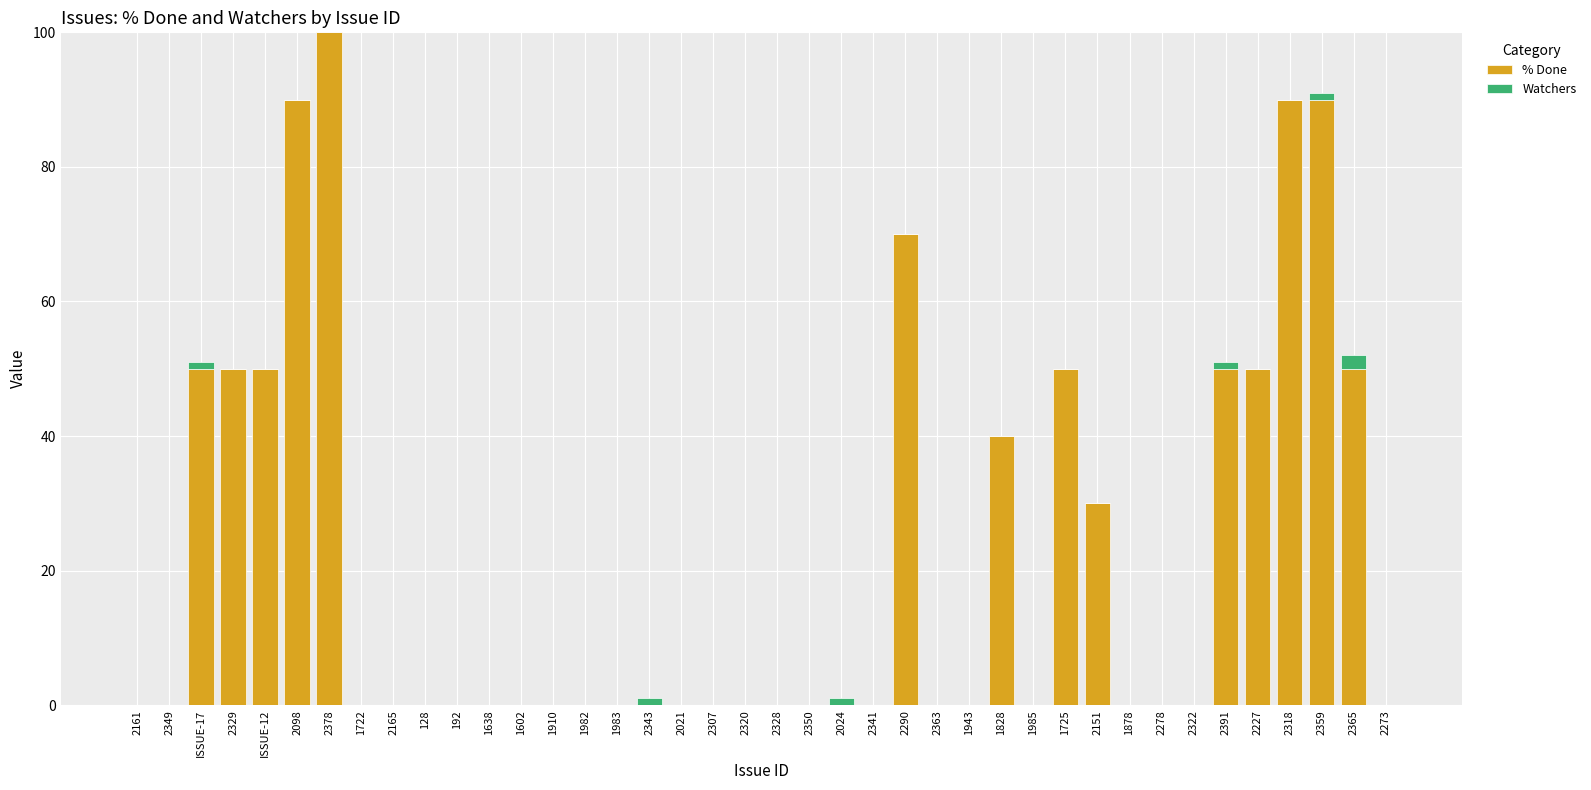

At which label does % Done reach its peak?

2378